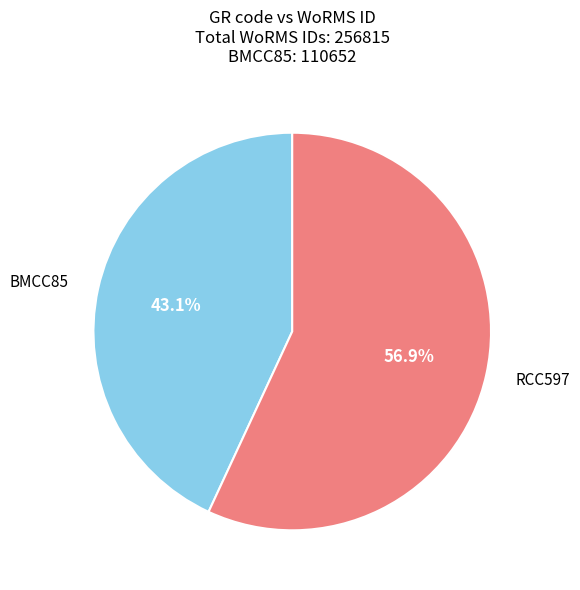

What is the largest slice in the pie chart?

RCC597